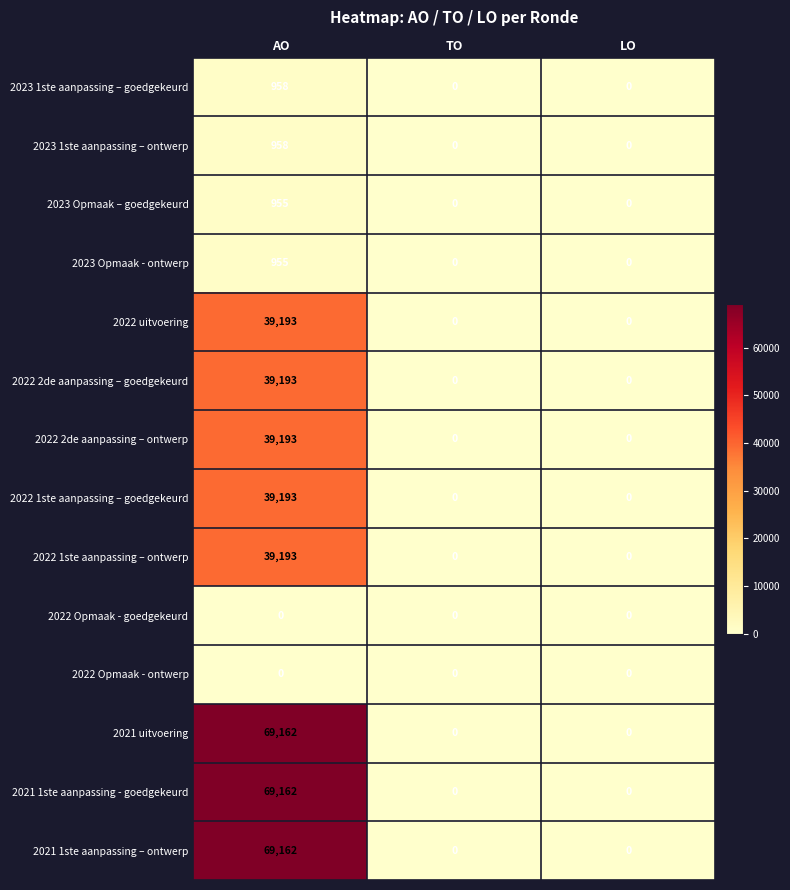

At which category is the sum across all series the highest?

AO